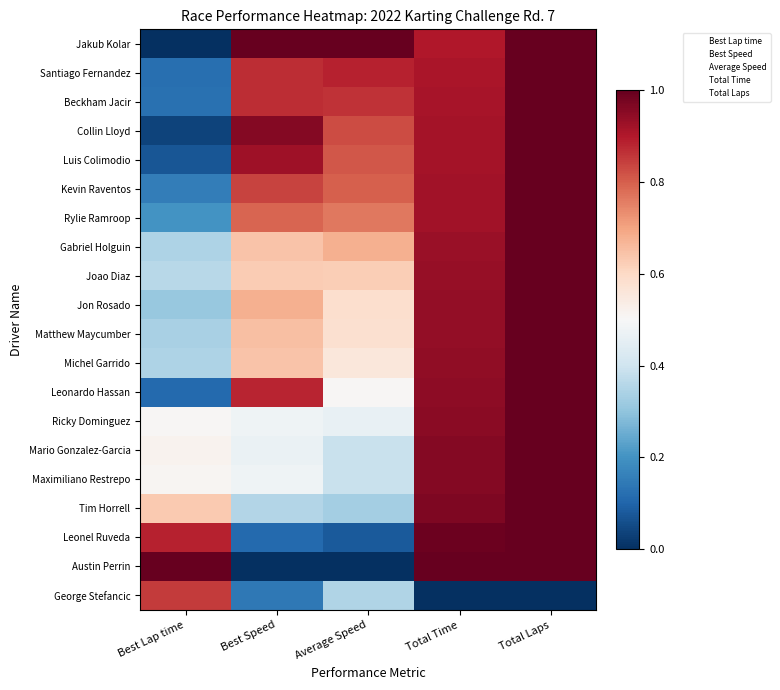

How many categories are shown in the chart?

5